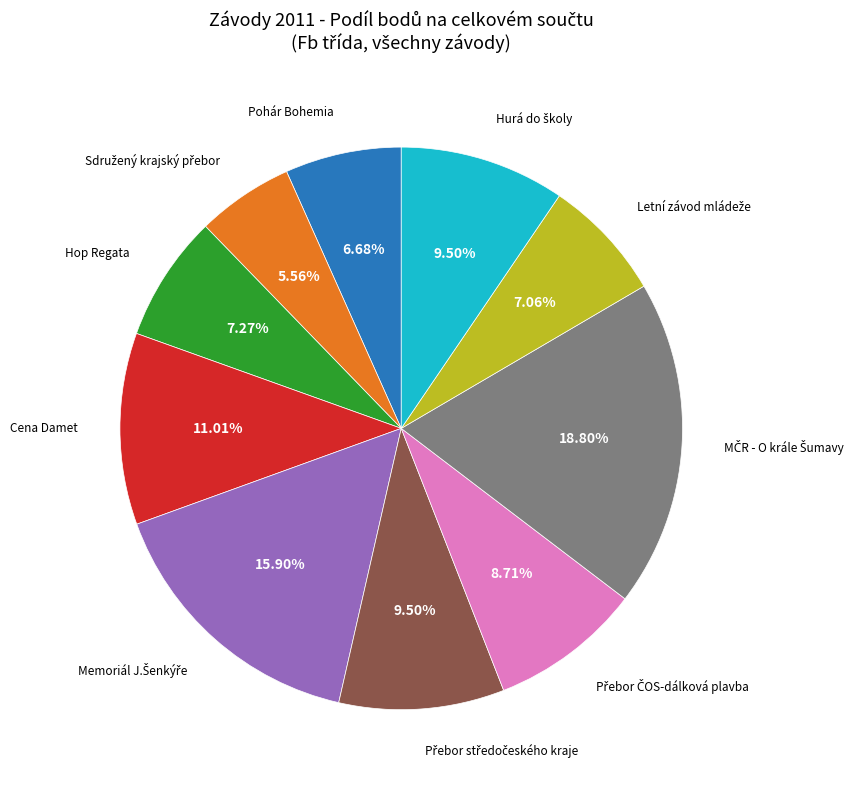

Is there a majority slice in this chart?

No